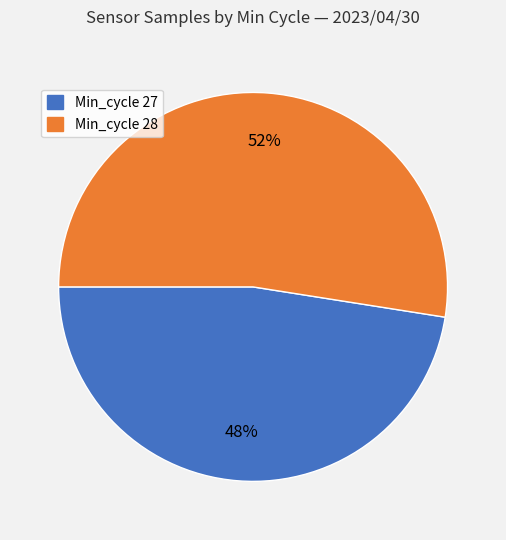

Is there a majority slice in this chart?

Yes